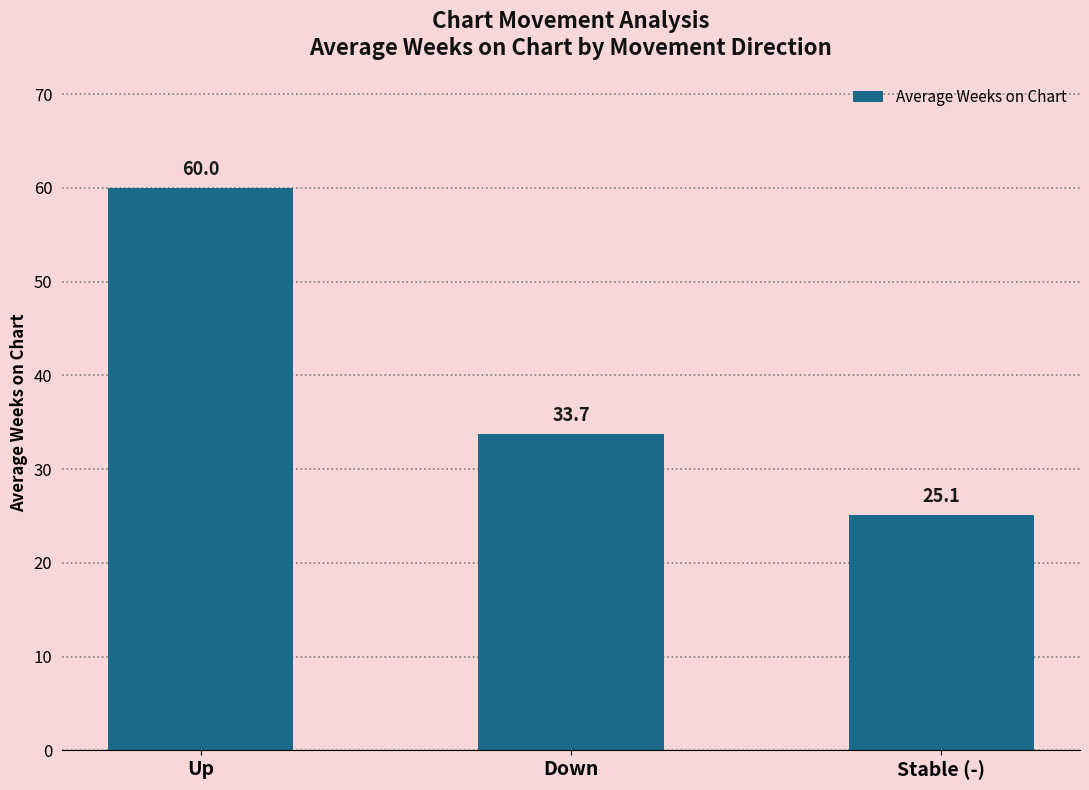

What is the smallest value displayed?

25.1